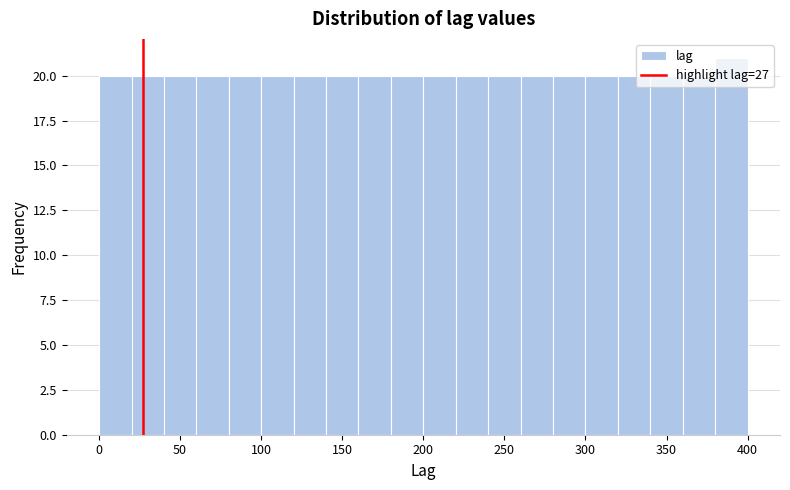

What is the height of the bar covering 40 to 60 on the x-axis? The values are not printed on the chart, so give them approximately, as read against the axis.

20